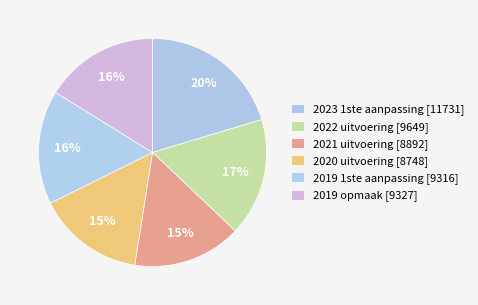

Which category has the smallest portion of the pie?

2020 uitvoering